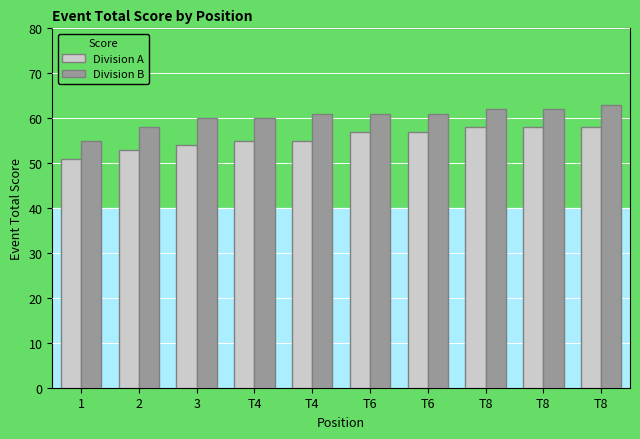

What is the highest value of the Division B series?

63